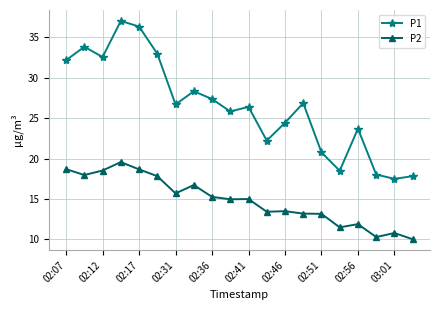

Which series has the largest range (max minus min)?

P1